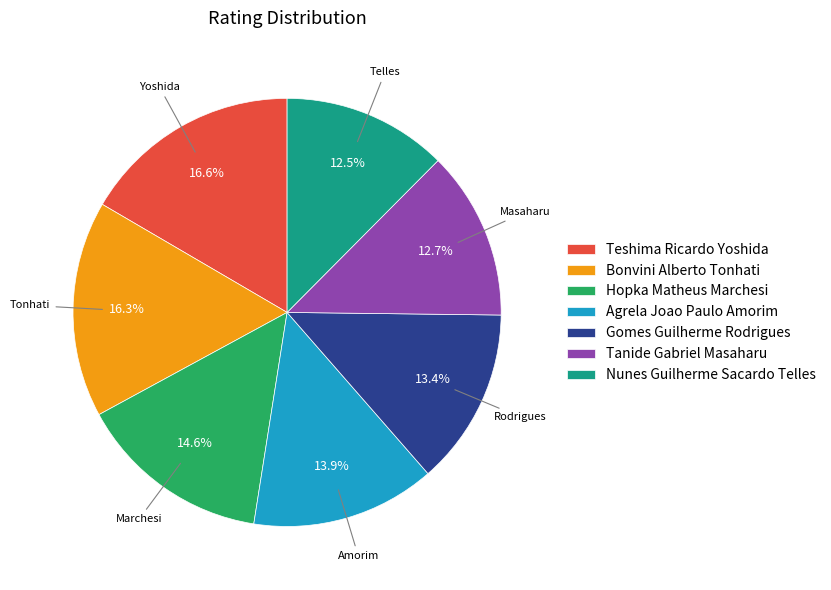

Does Tanide Gabriel Masaharu account for over 50% of the chart?

No